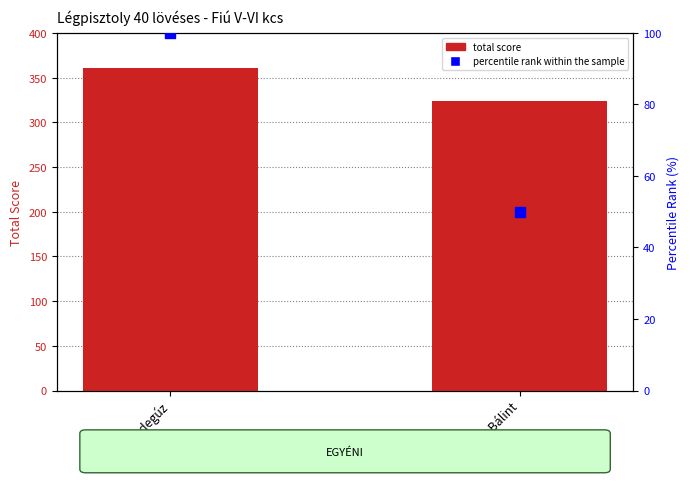

Which series contains the lowest Y value?

percentile rank within the sample